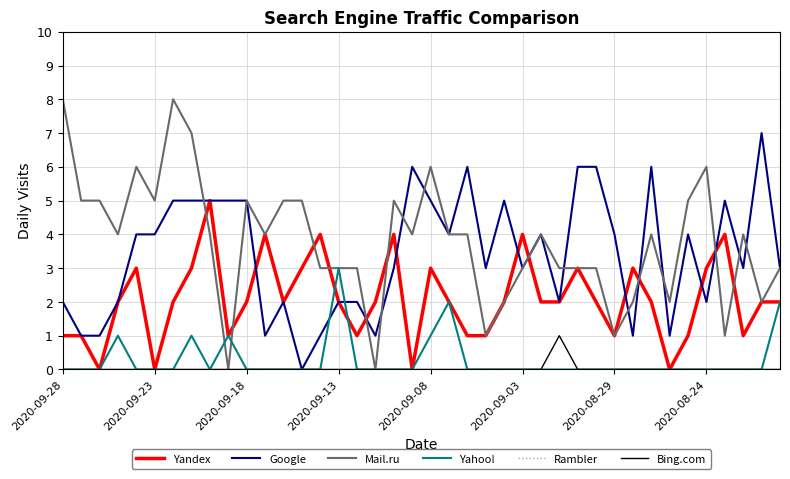

Which series has the largest total across all categories?

Mail.ru